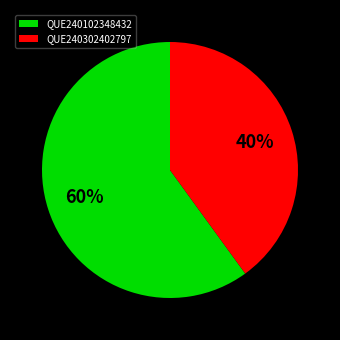

Combined, do QUE240102348432 and QUE240302402797 account for over 50%?

Yes